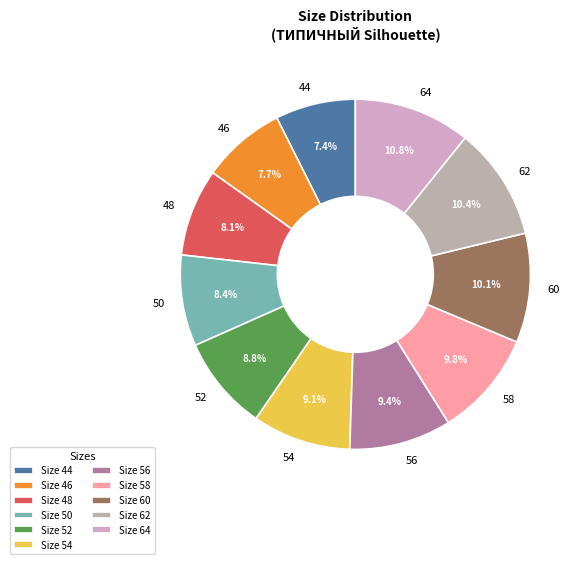

Combined, what portion of the pie is 56 and 58?

19.2%